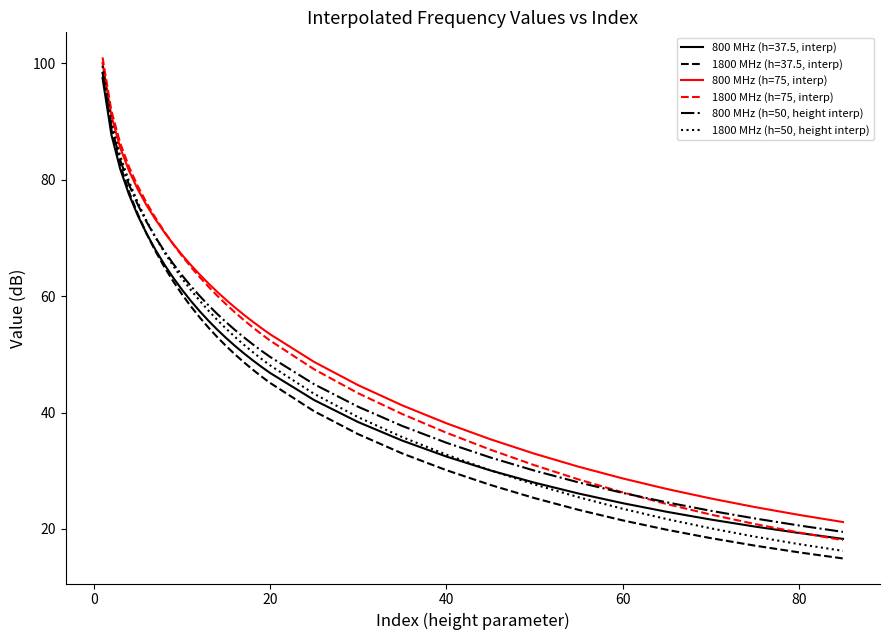

List the series in order of their peak value, lowest first.

800 MHz (h=37.5, interp), 1800 MHz (h=37.5, interp), 800 MHz (h=50, height interp), 1800 MHz (h=50, height interp), 800 MHz (h=75, interp), 1800 MHz (h=75, interp)